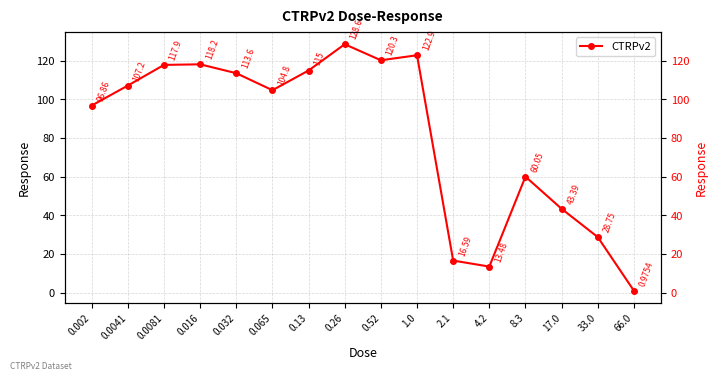

List the labels in order of value, largest first.

0.26, 1.0, 0.52, 0.016, 0.0081, 0.13, 0.032, 0.0041, 0.065, 0.002, 8.3, 17.0, 33.0, 2.1, 4.2, 66.0